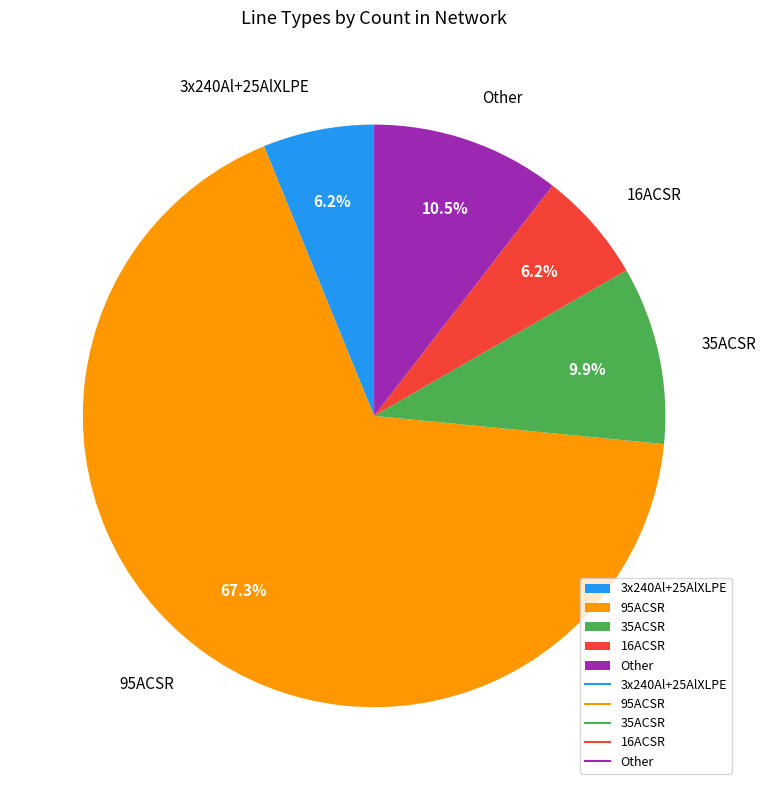

Does 95ACSR account for over 50% of the chart?

Yes